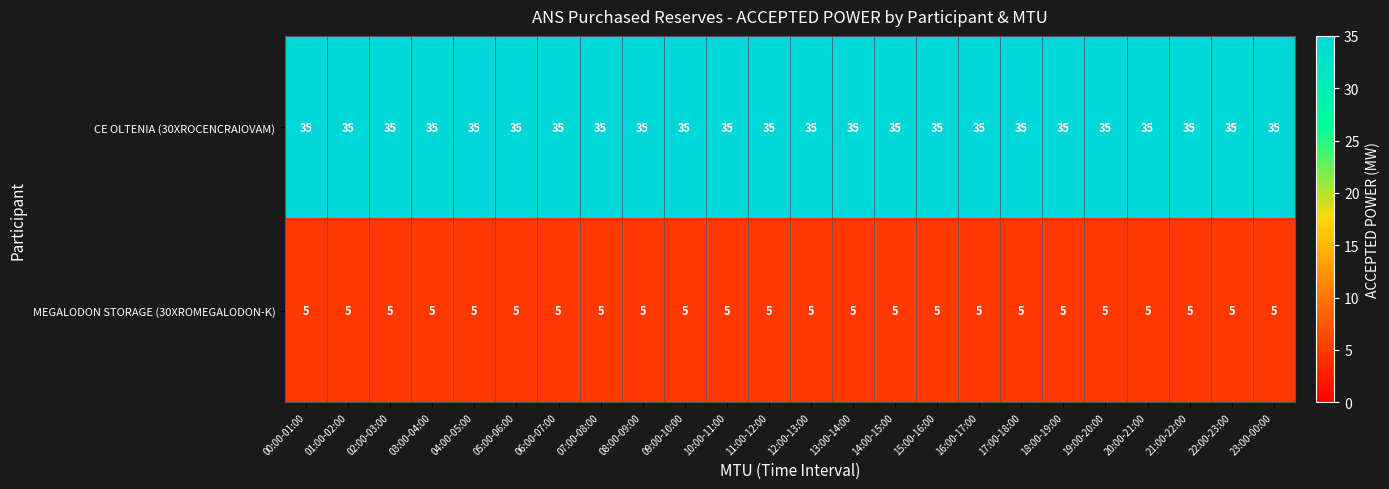

What is the spread (max minus min) of values at 06:00-07:00?

30